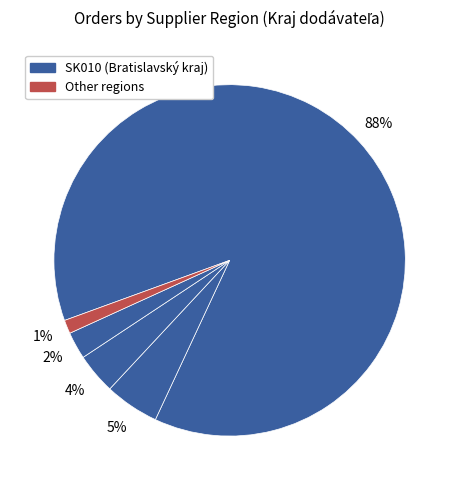

How many slices are in this pie chart?

5